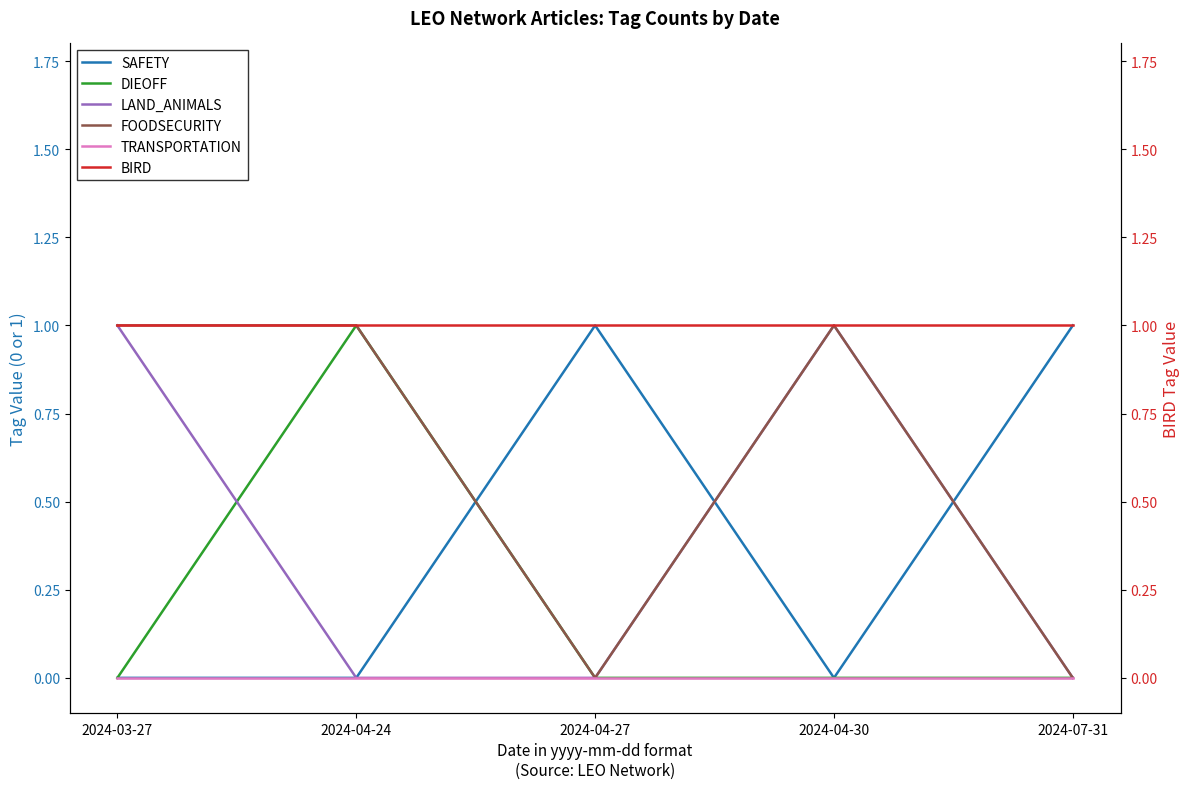

Reading left to right, list all the values displayed in this chart.

SAFETY: 2024-03-27=0	2024-04-24=0	2024-04-27=1	2024-04-30=0	2024-07-31=1
DIEOFF: 2024-03-27=0	2024-04-24=1	2024-04-27=0	2024-04-30=0	2024-07-31=0
LAND_ANIMALS: 2024-03-27=1	2024-04-24=0	2024-04-27=0	2024-04-30=1	2024-07-31=0
FOODSECURITY: 2024-03-27=1	2024-04-24=1	2024-04-27=0	2024-04-30=1	2024-07-31=0
TRANSPORTATION: 2024-03-27=0	2024-04-24=0	2024-04-27=0	2024-04-30=0	2024-07-31=0
BIRD: 2024-03-27=1	2024-04-24=1	2024-04-27=1	2024-04-30=1	2024-07-31=1